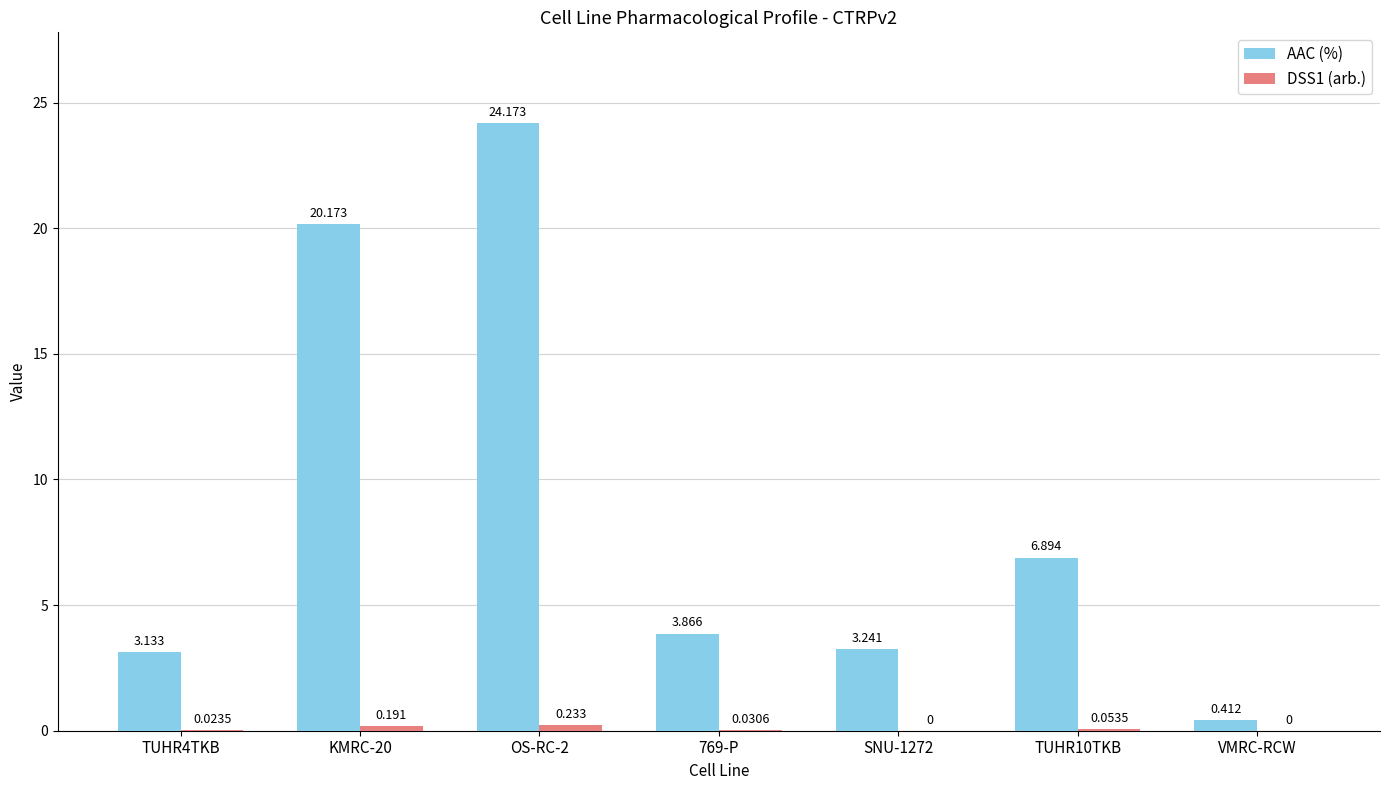

Between 769-P and TUHR10TKB, which series saw the biggest shift?

AAC (%)